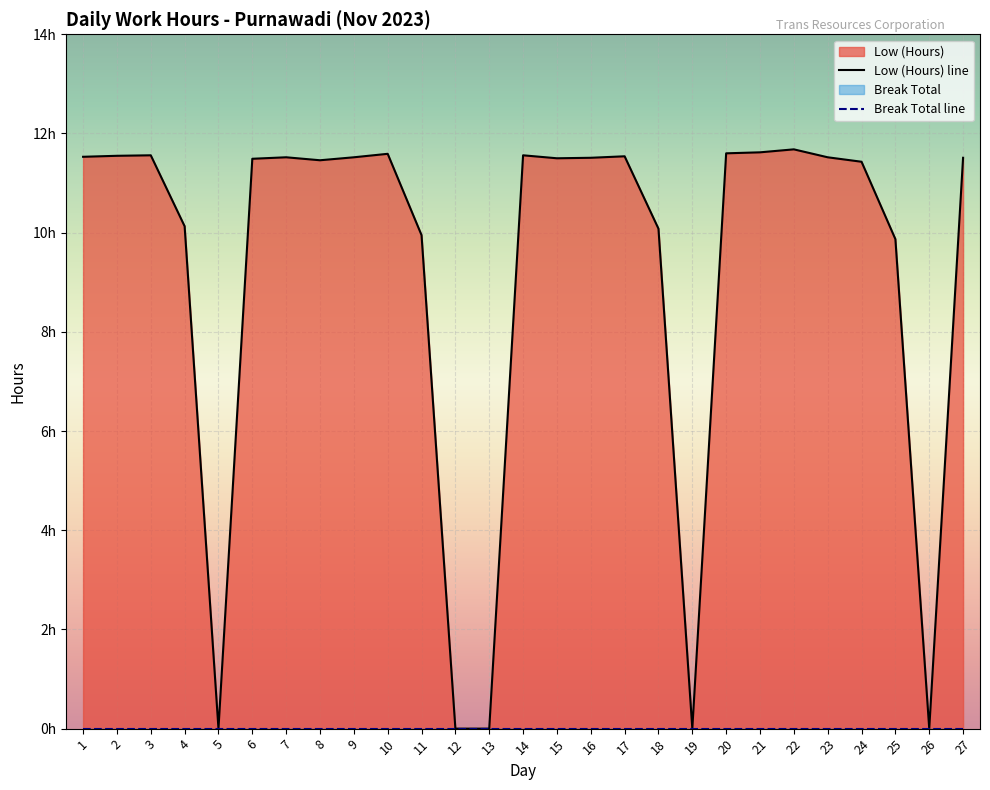

How many interior local peaks (higher than both neighbors) does the data have?

6